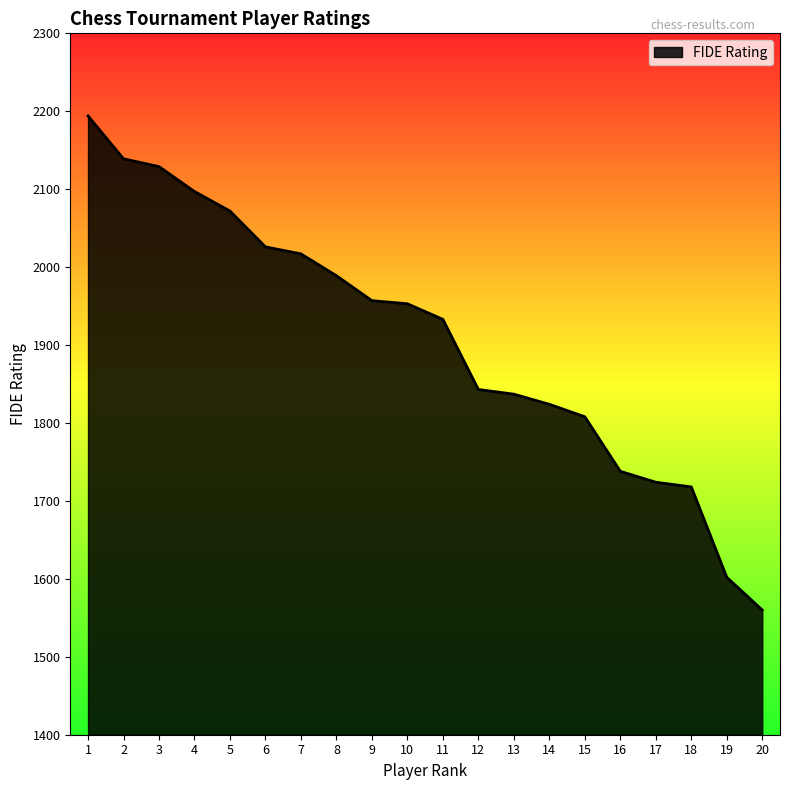

What is the greatest value displayed?

2194